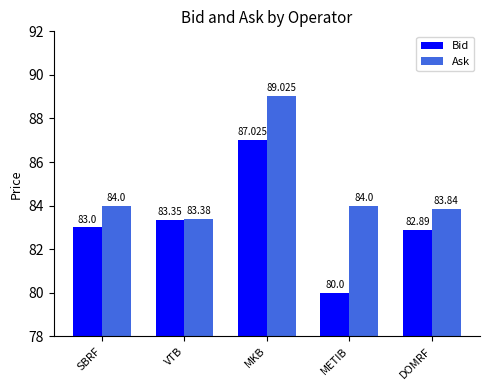

List the series in order of their peak value, lowest first.

Bid, Ask